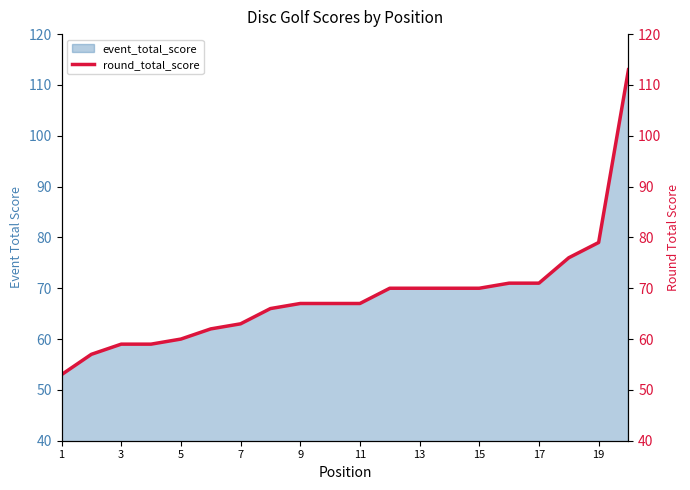

Is it true that event_total_score equals 39 at 7?

False